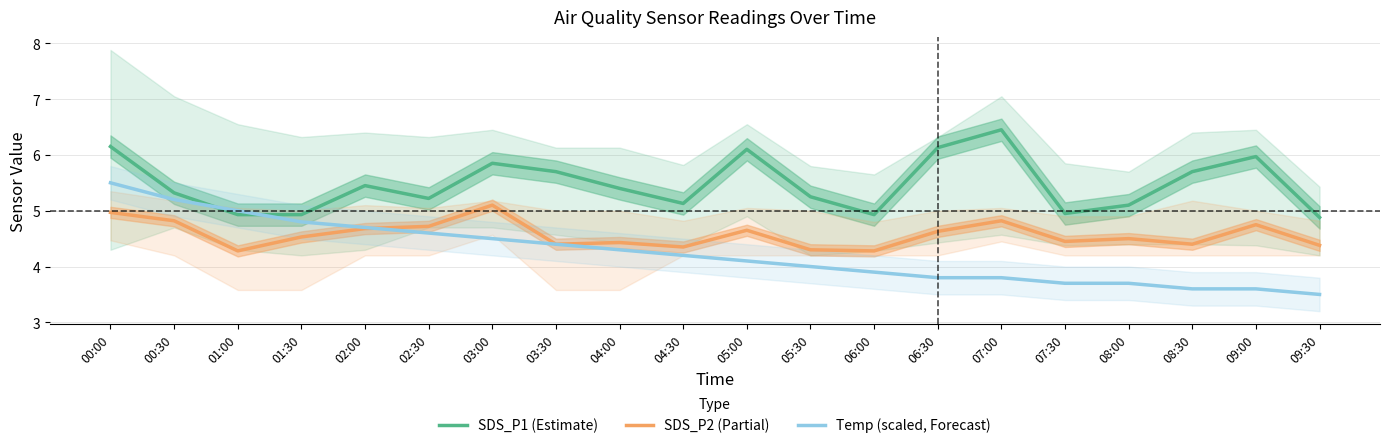

At how many categories does at least one series exceed 6?

4